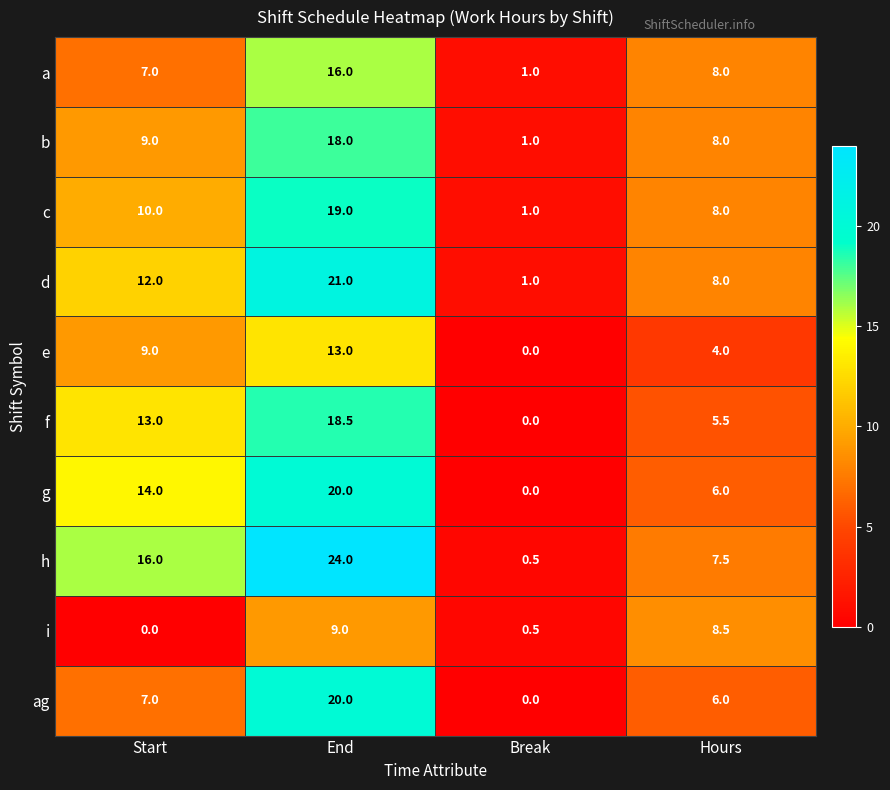

At which category is the sum across all series the highest?

End